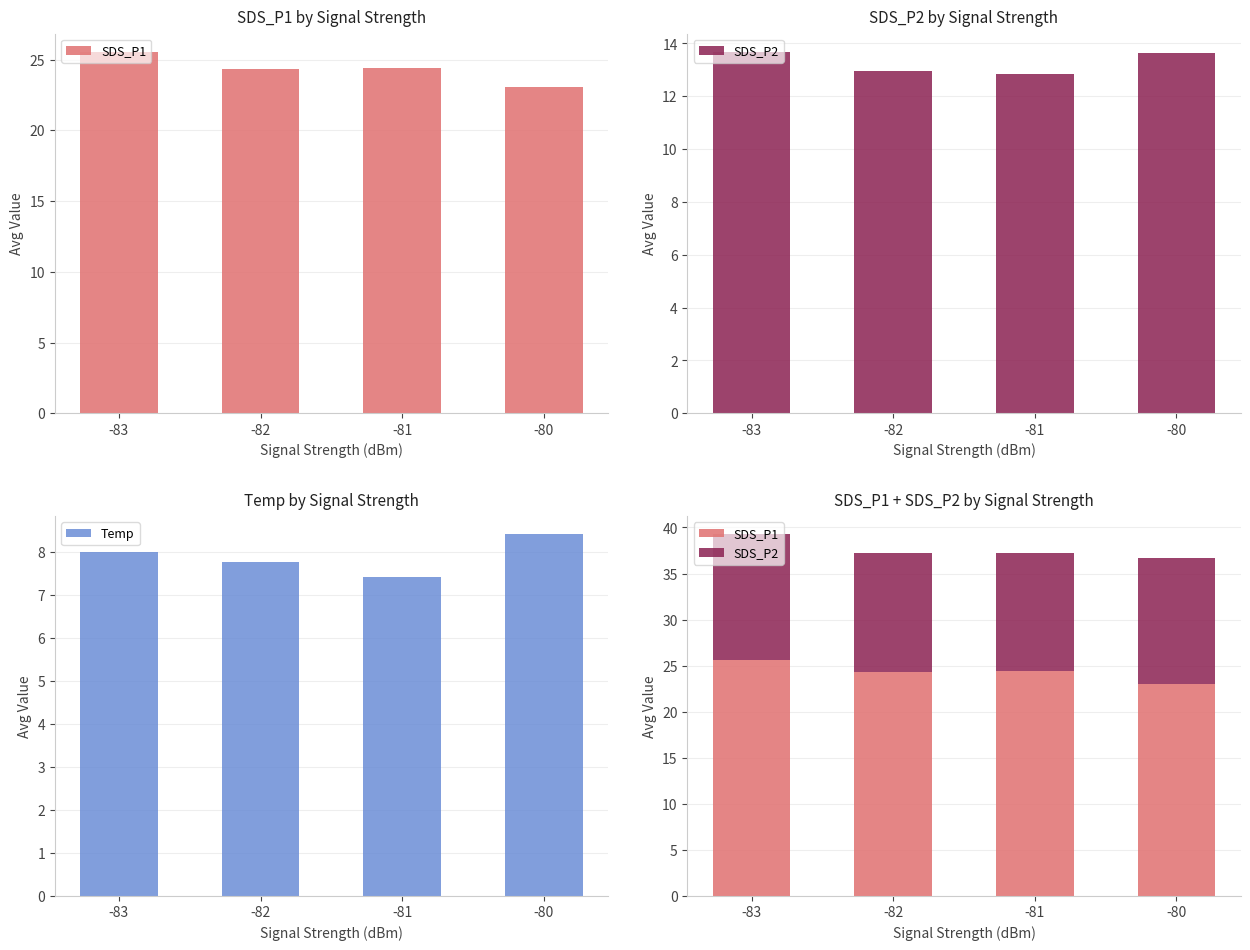

What is the value of the SDS_P2 bar at the 1st from the left?

13.7